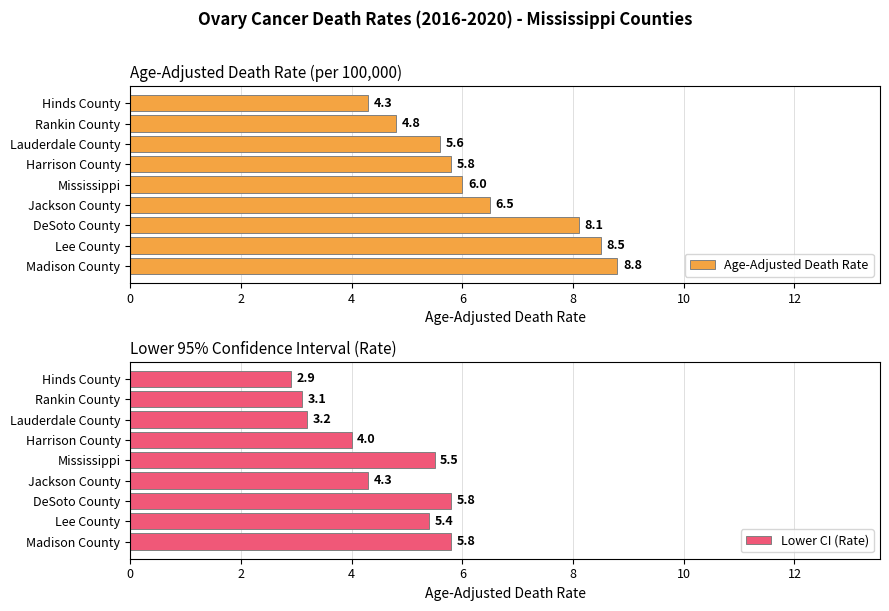

True or false: Lower CI (Rate) has a value of 5.5 at Mississippi.

True